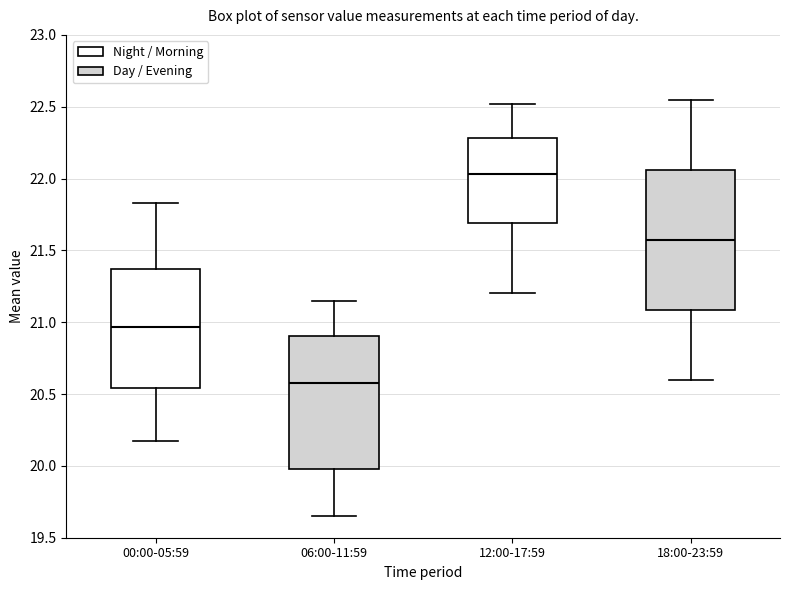

Where does the median line of the box for 12:00-17:59 sit on the y-axis? The values are not printed on the chart, so give them approximately, as read against the axis.

22.05